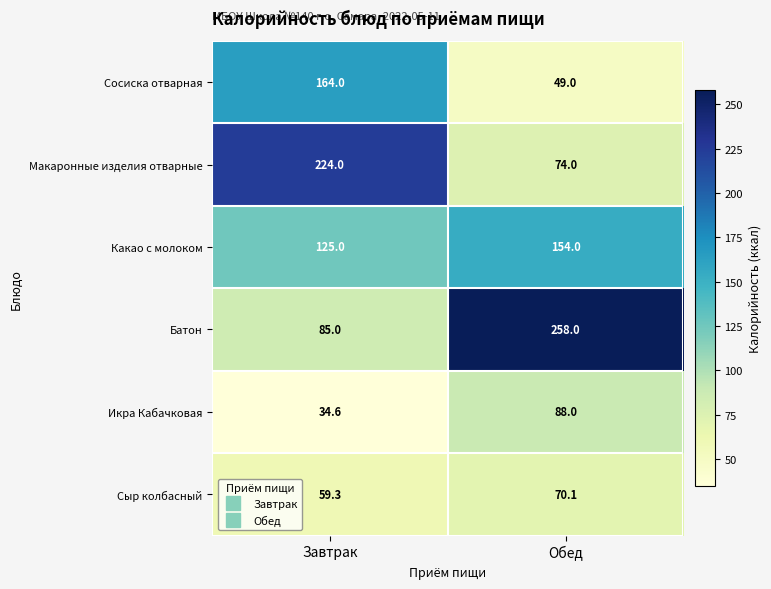

How many categories are shown in the chart?

2